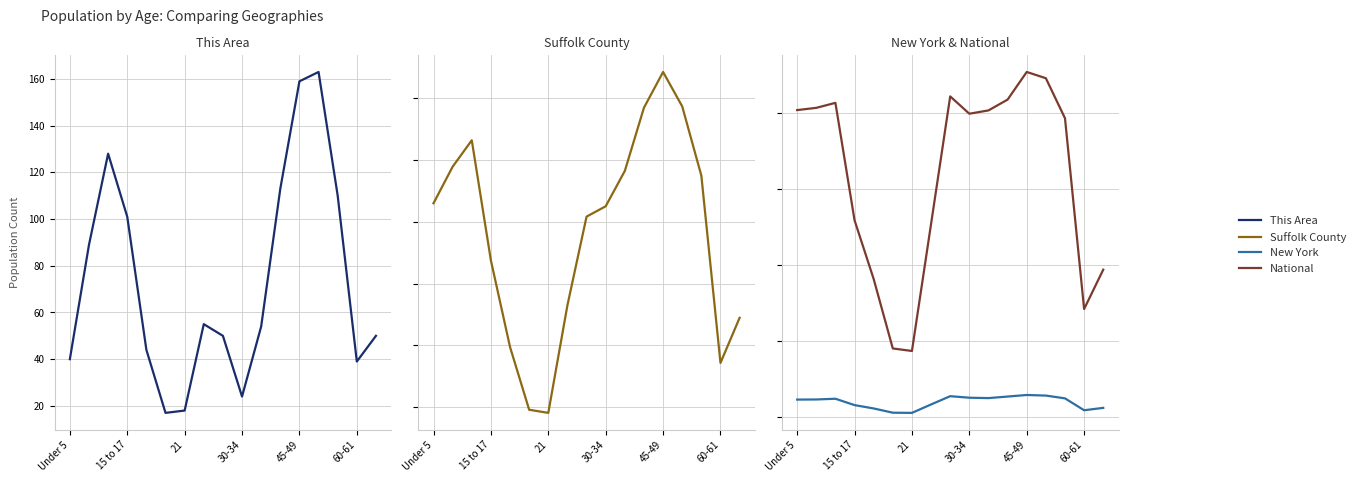

True or false: National has a value of 22298125 at 13.

True